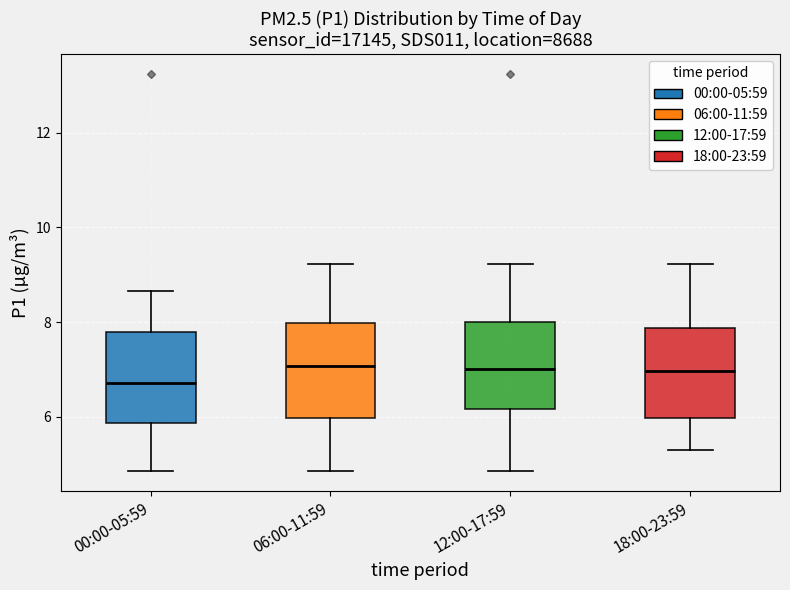

Reading left to right, transcribe this box plot: for each box, give where its median line is, the range the box spans, and where its two whiskers end, as read against the y-axis. The values are not printed on the chart, so give them approximately, as read against the axis.

00:00-05:59: median 6.8, box 5.8 to 7.8, whiskers 4.8 to 8.6
06:00-11:59: median 7.0, box 6.0 to 8.0, whiskers 4.8 to 9.2
12:00-17:59: median 7.0, box 6.2 to 8.0, whiskers 4.8 to 9.2
18:00-23:59: median 7.0, box 6.0 to 7.8, whiskers 5.4 to 9.2